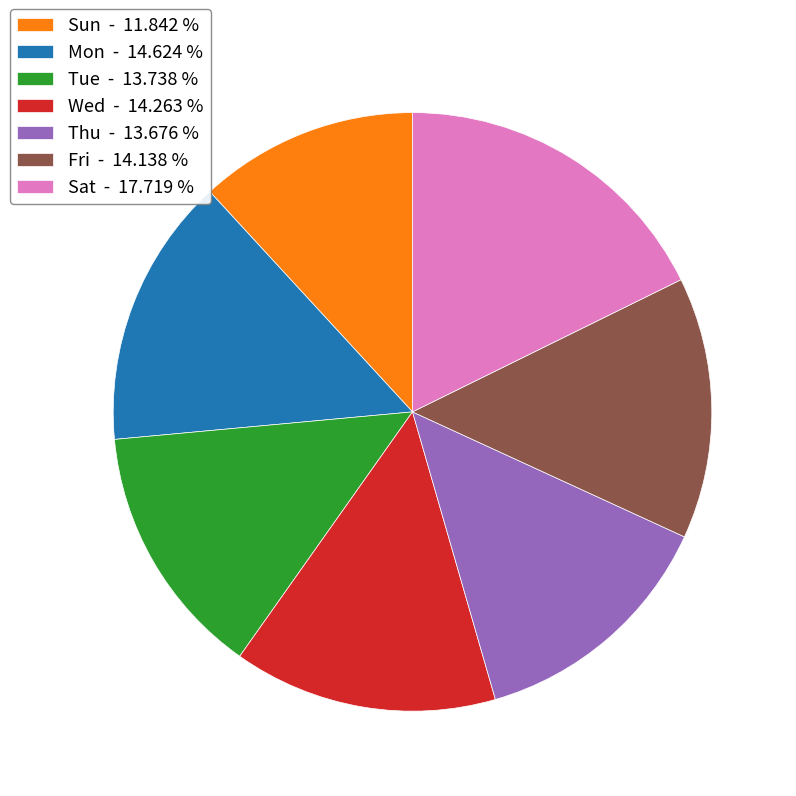

What is the ratio of the value at Fri - 14.138 % to the value at Sun - 11.842 %?

1.2